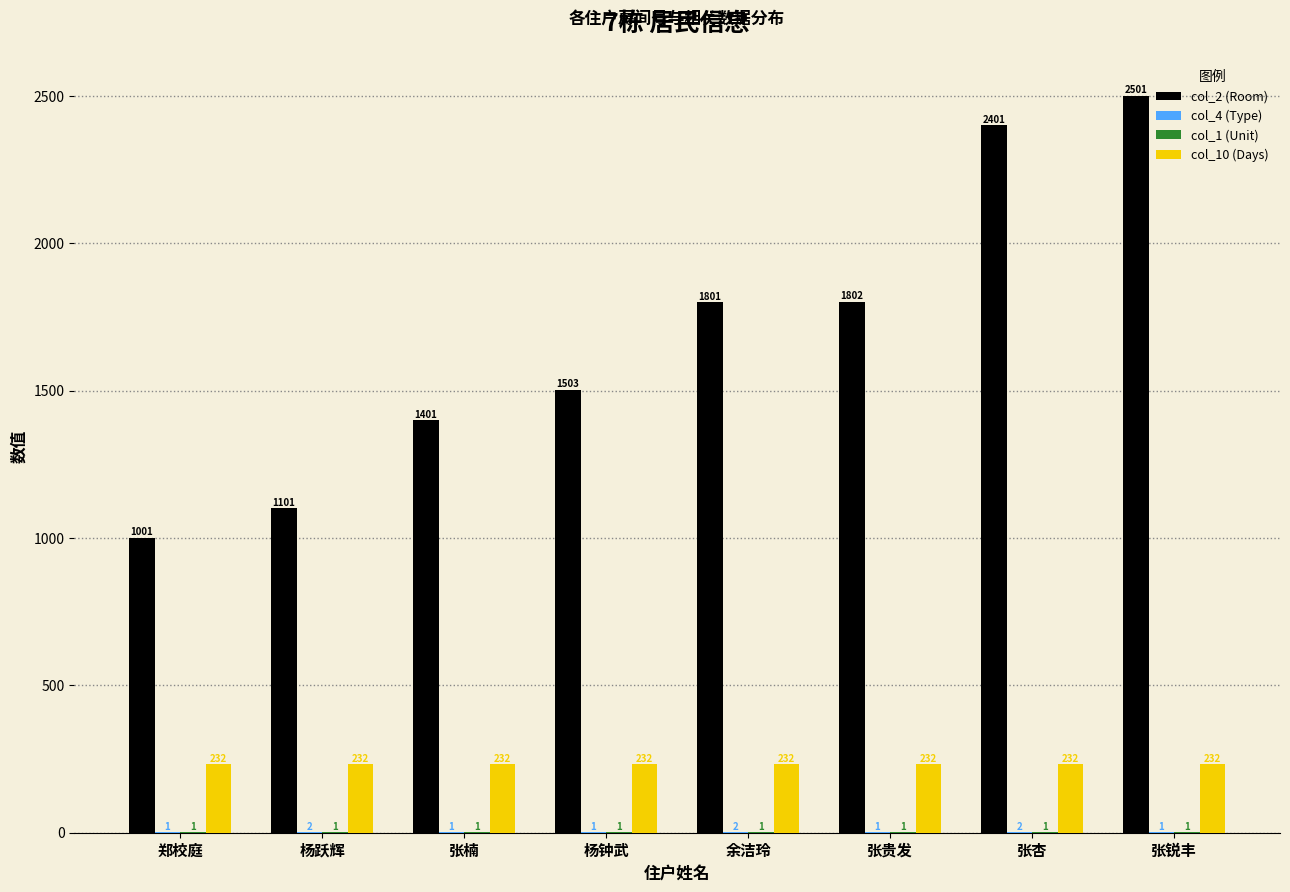

What is the sum of all col_2 (Room) values?

13511